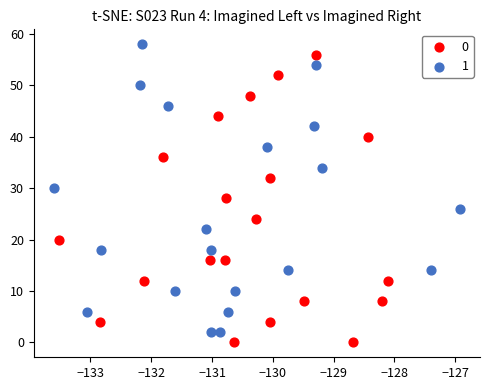

Which series reaches the maximum Y coordinate?

1